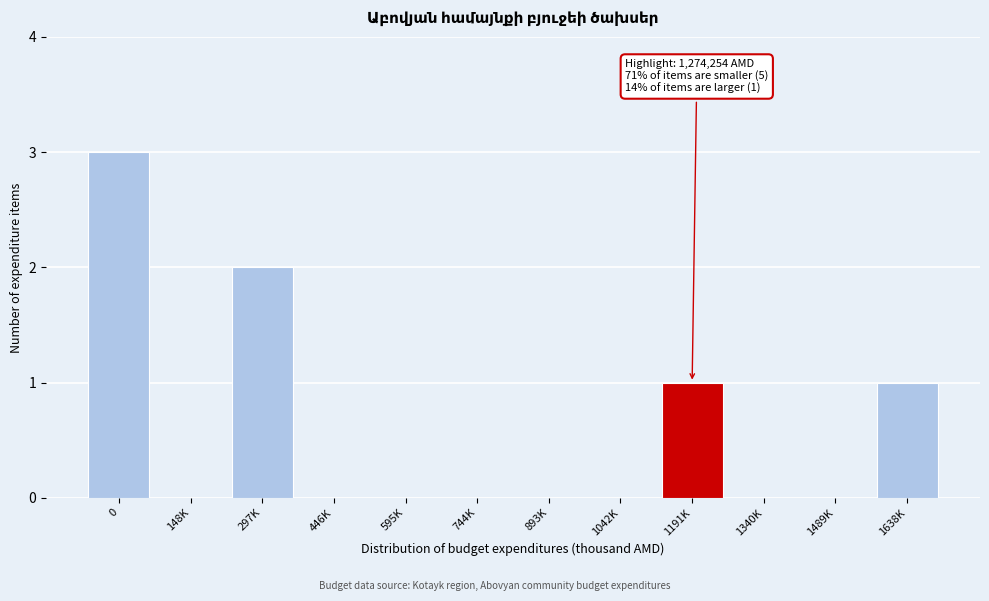

Reading left to right, transcribe all the data shown in this chart.

0=3	148K=0	297K=2	446K=0	595K=0	744K=0	893K=0	1042K=0	1191K=1	1340K=0	1489K=0	1638K=1